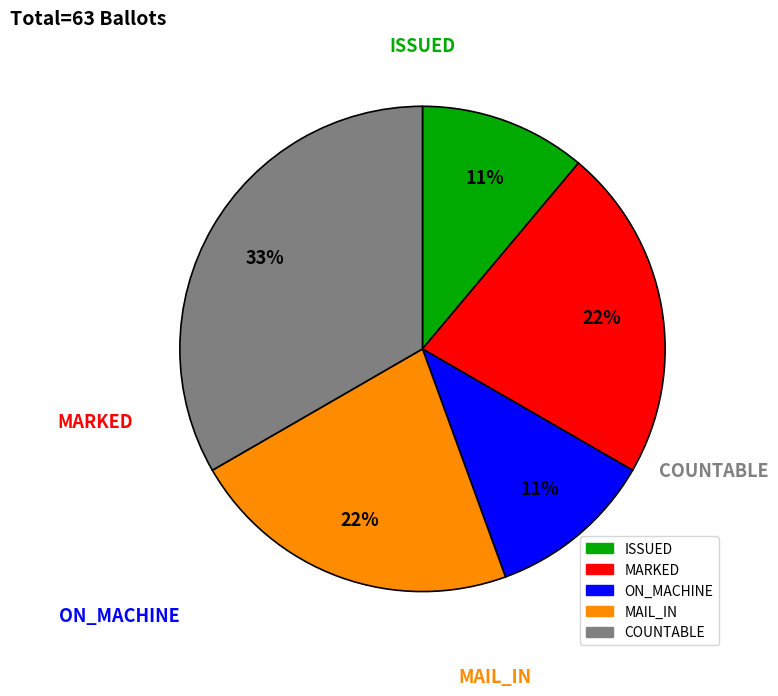

Count the number of slices in the pie.

5